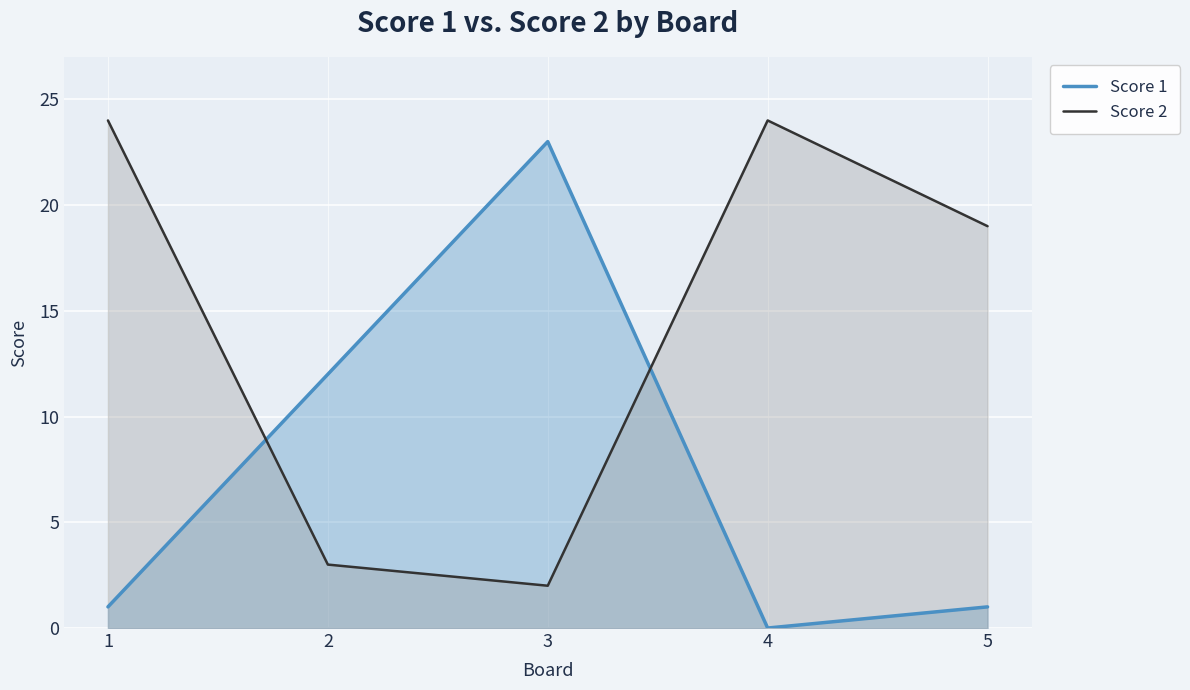

Reading left to right, what are all the values shown in this chart?

Score 1: 1	12	23	0	1
Score 2: 24	3	2	24	19